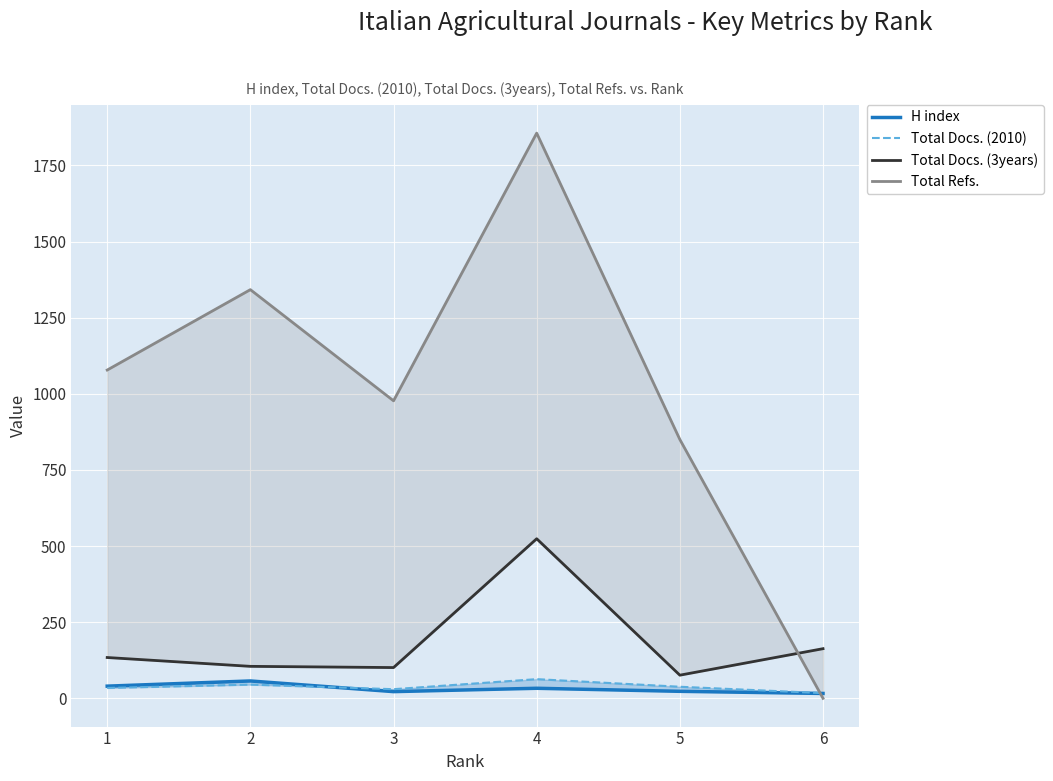

At which label does Total Docs. (3years) first exceed 134?

4